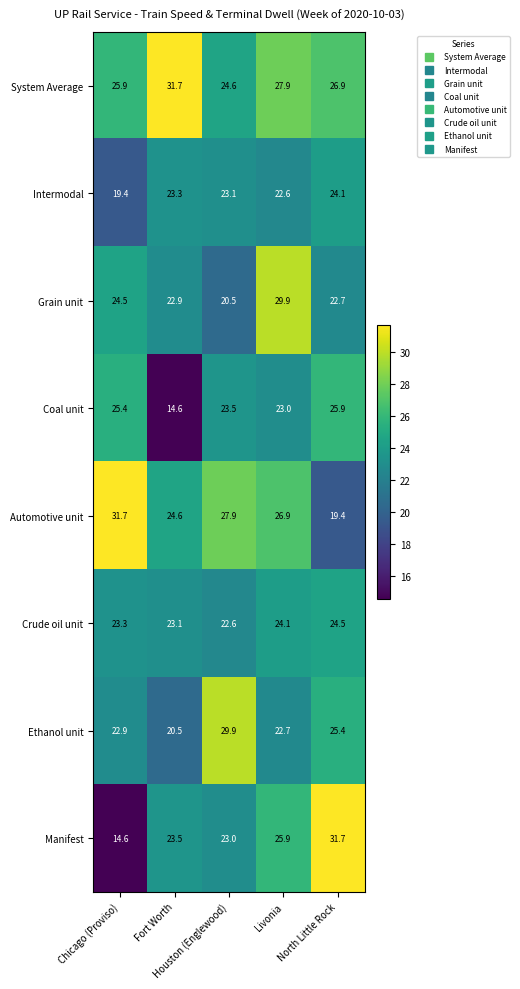

What is the total value across all series at Chicago (Proviso)?

187.7